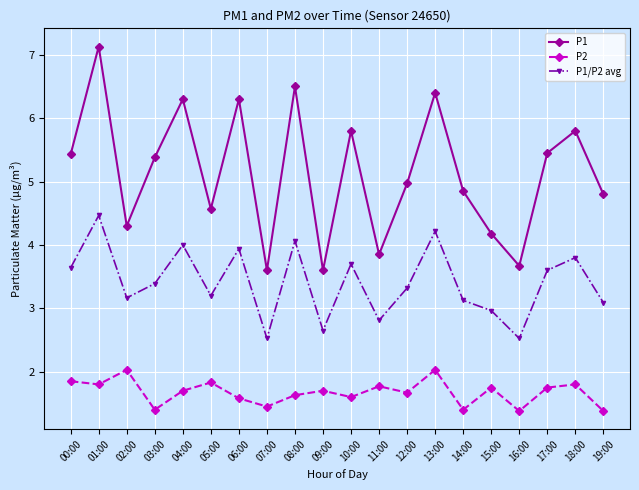

Rank the series at 06:00 from highest to lowest value.

P1, P1/P2 avg, P2